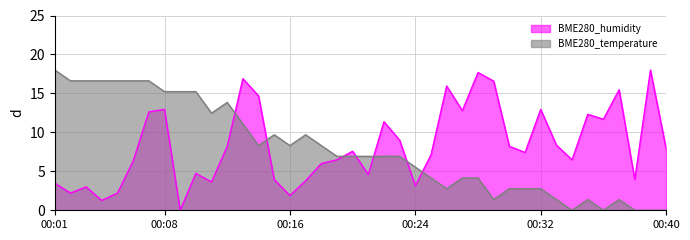

True or false: BME280_temperature and BME280_humidity cross at least once.

True